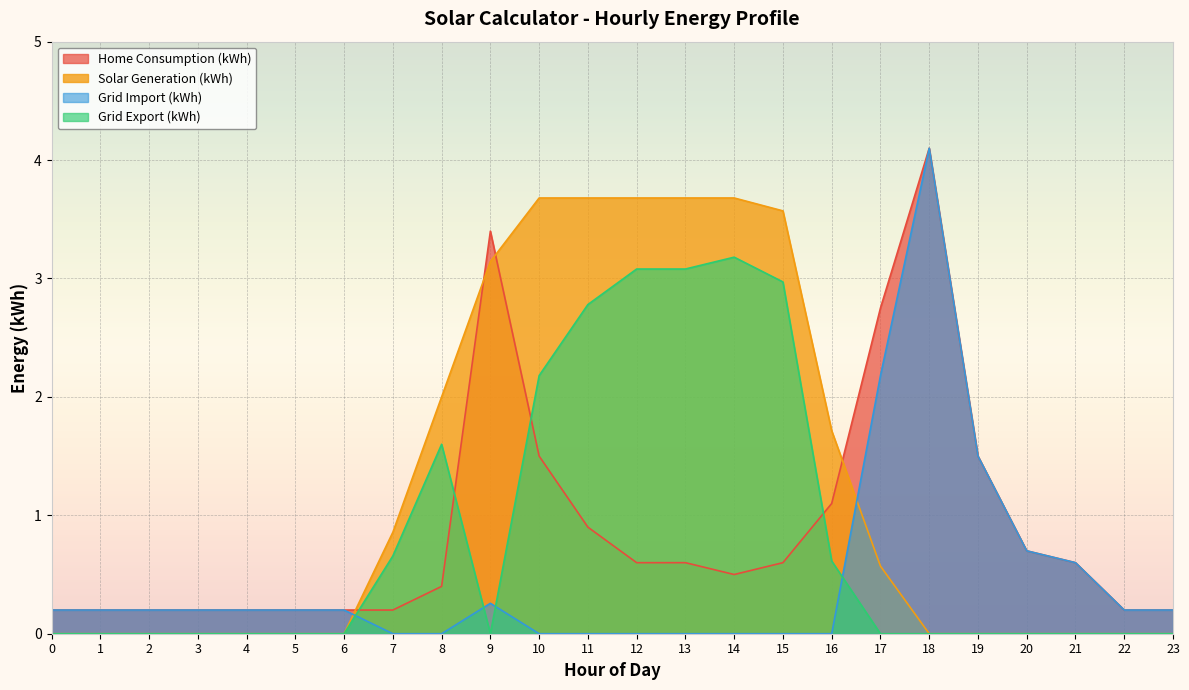

How many times do Home Consumption (kWh) and Solar Generation (kWh) cross each other?

4